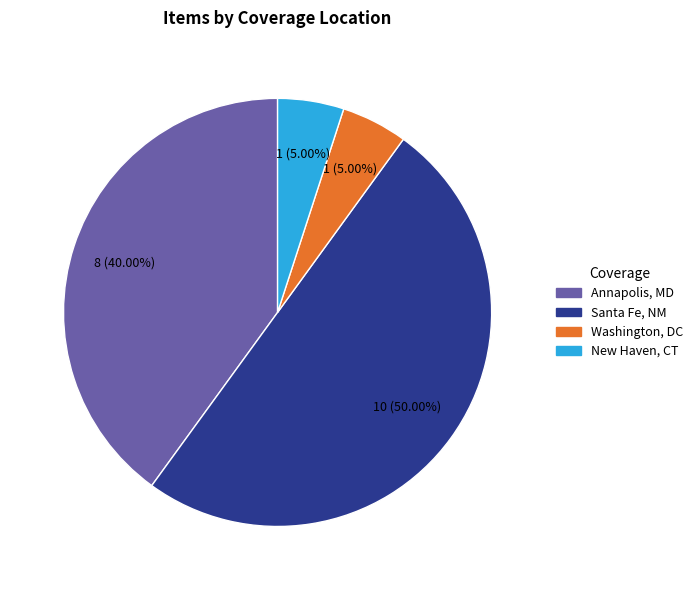

What is the majority slice?

Santa Fe, NM